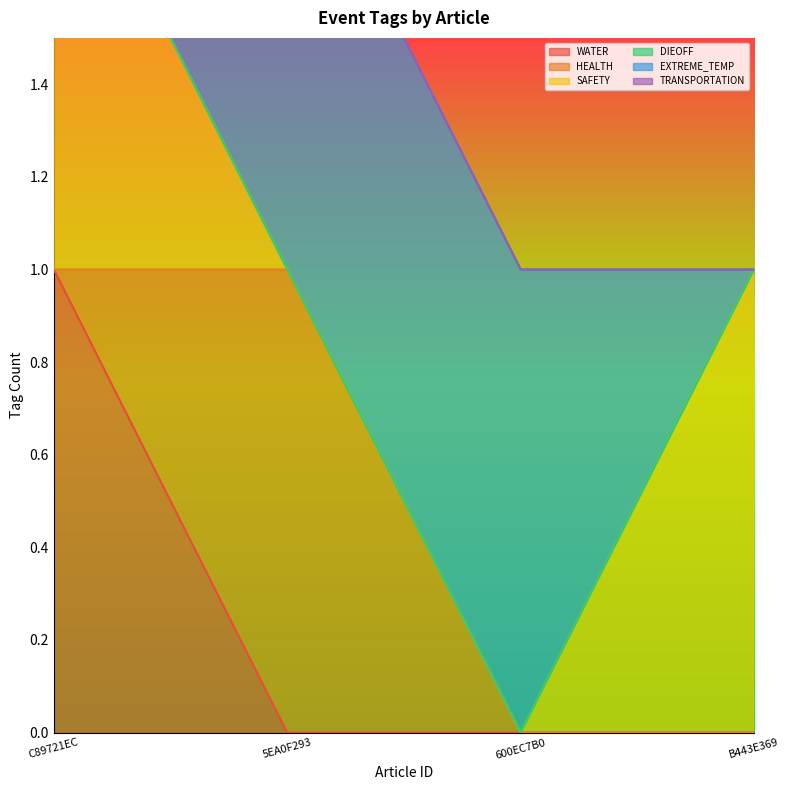

Does the chart have visible grid lines?

No